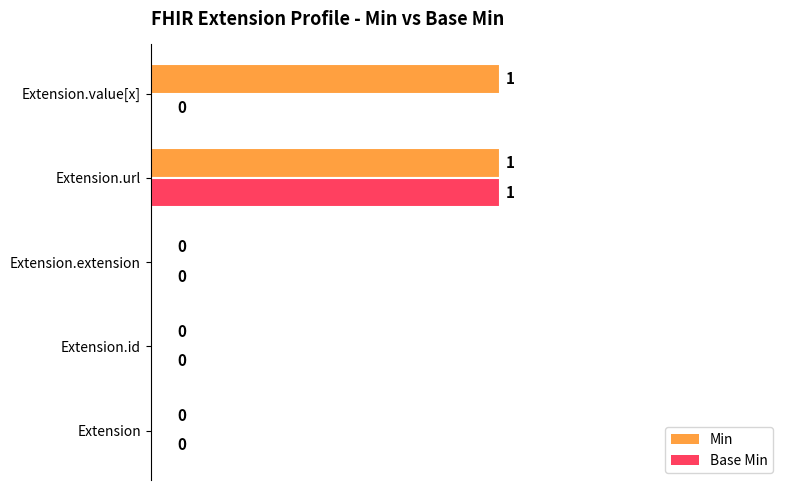

At which category is the sum across all series the highest?

Extension.url